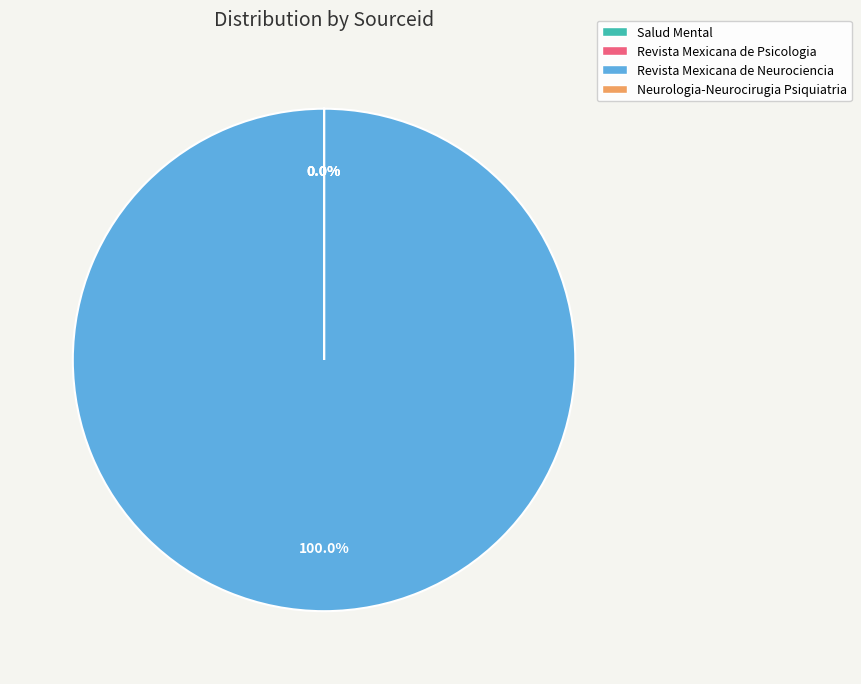

Is the sum of Neurologia-Neurocirugia Psiquiatria and Revista Mexicana de Neurociencia greater than half?

Yes